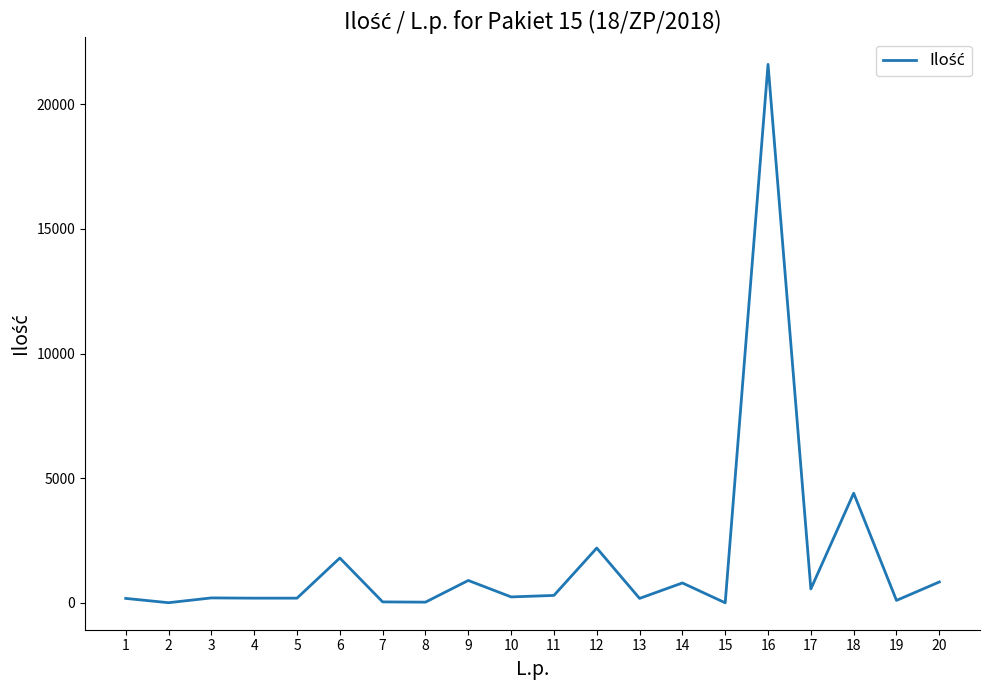

What is the difference between the maximum and minimum values?

21596